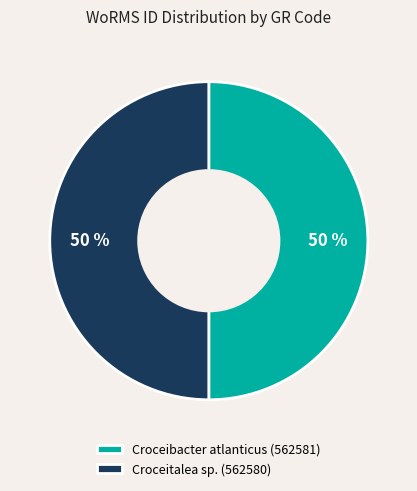

To the nearest percent, what is the average slice percentage?

50%